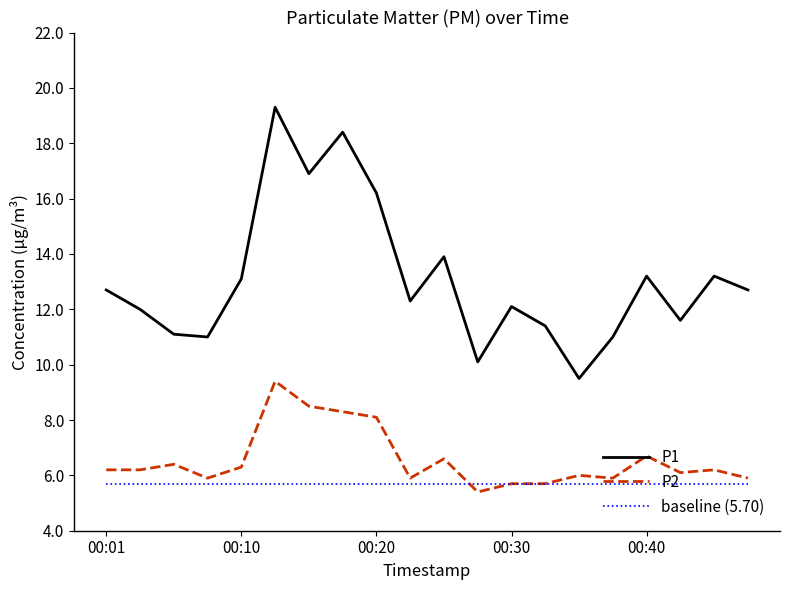

True or false: P1 and baseline (5.70) intersect in this chart.

False